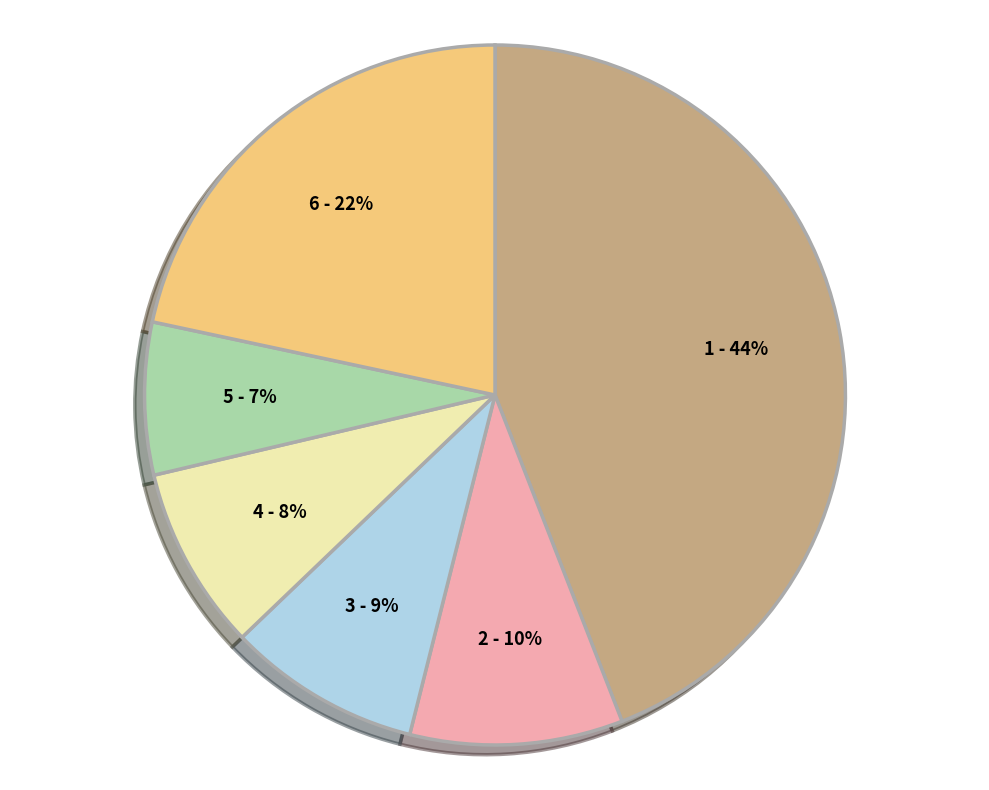

Is there any slice that represents more than half of the pie?

No